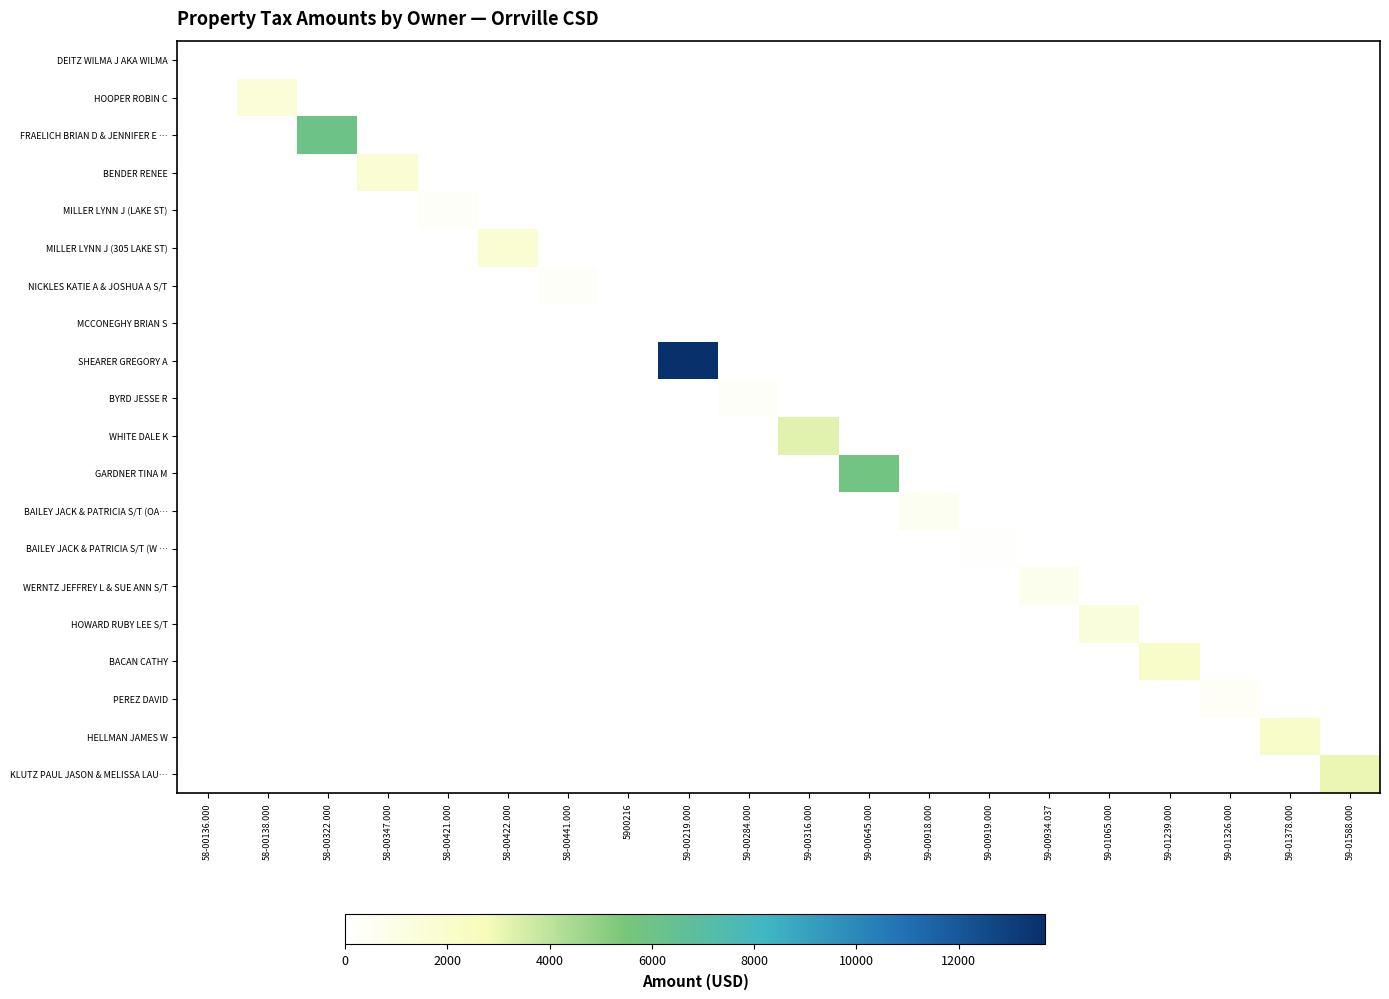

Which has a higher value, 59-01588.000 or 58-00441.000?

59-01588.000